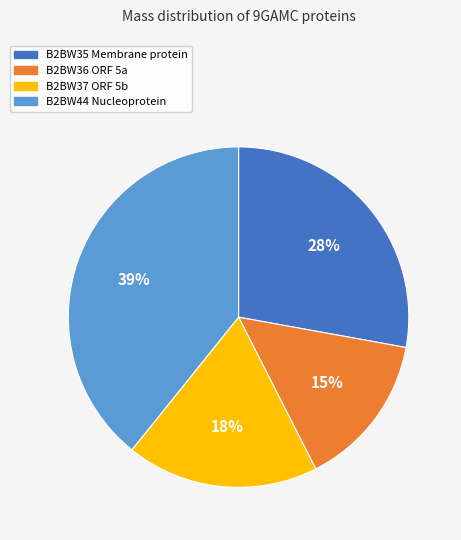

The B2BW37 ORF 5b slice represents 18% of the pie. True or false?

True